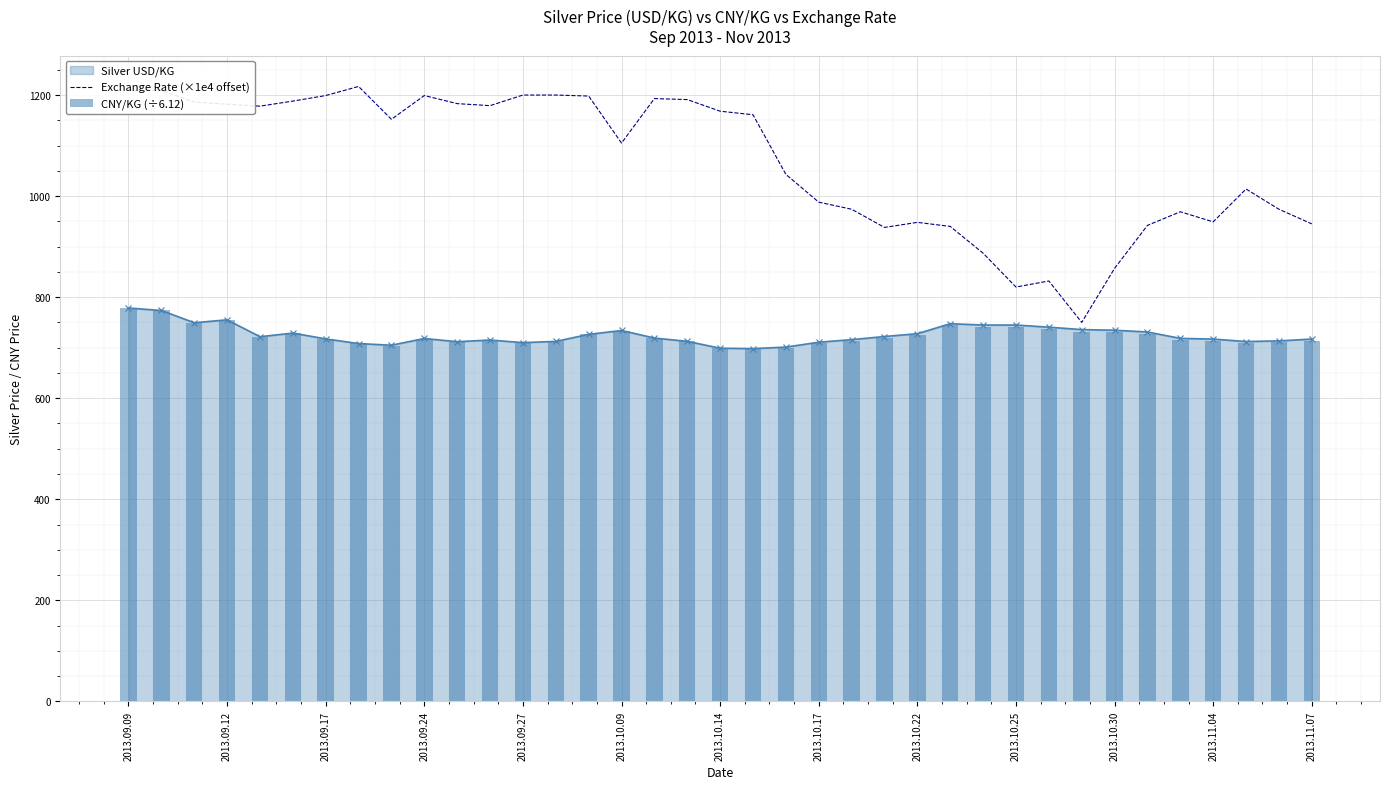

What is the lowest value of the Exchange Rate (×1e4 offset) series?

750.0